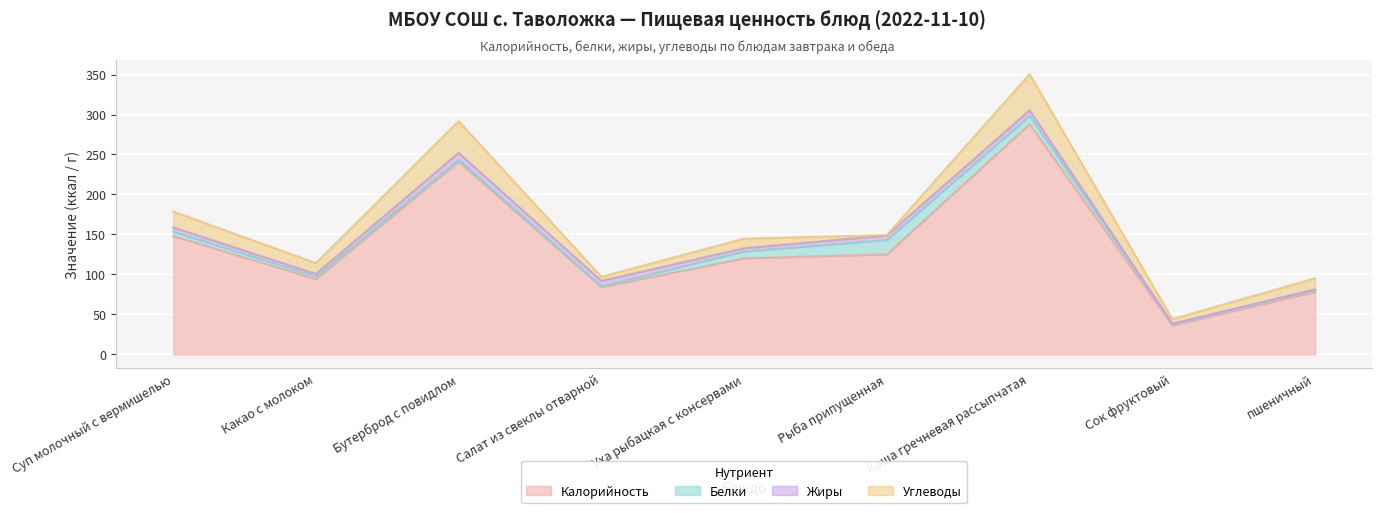

What is the label of the 9th point from the right?

Суп молочный с вермишелью